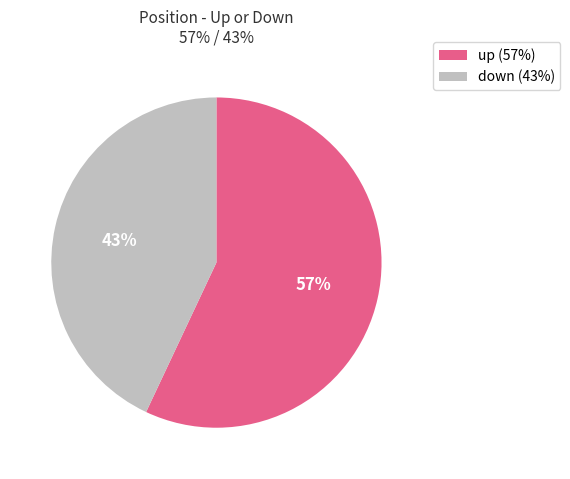

To the nearest percent, what is the average slice percentage?

50%